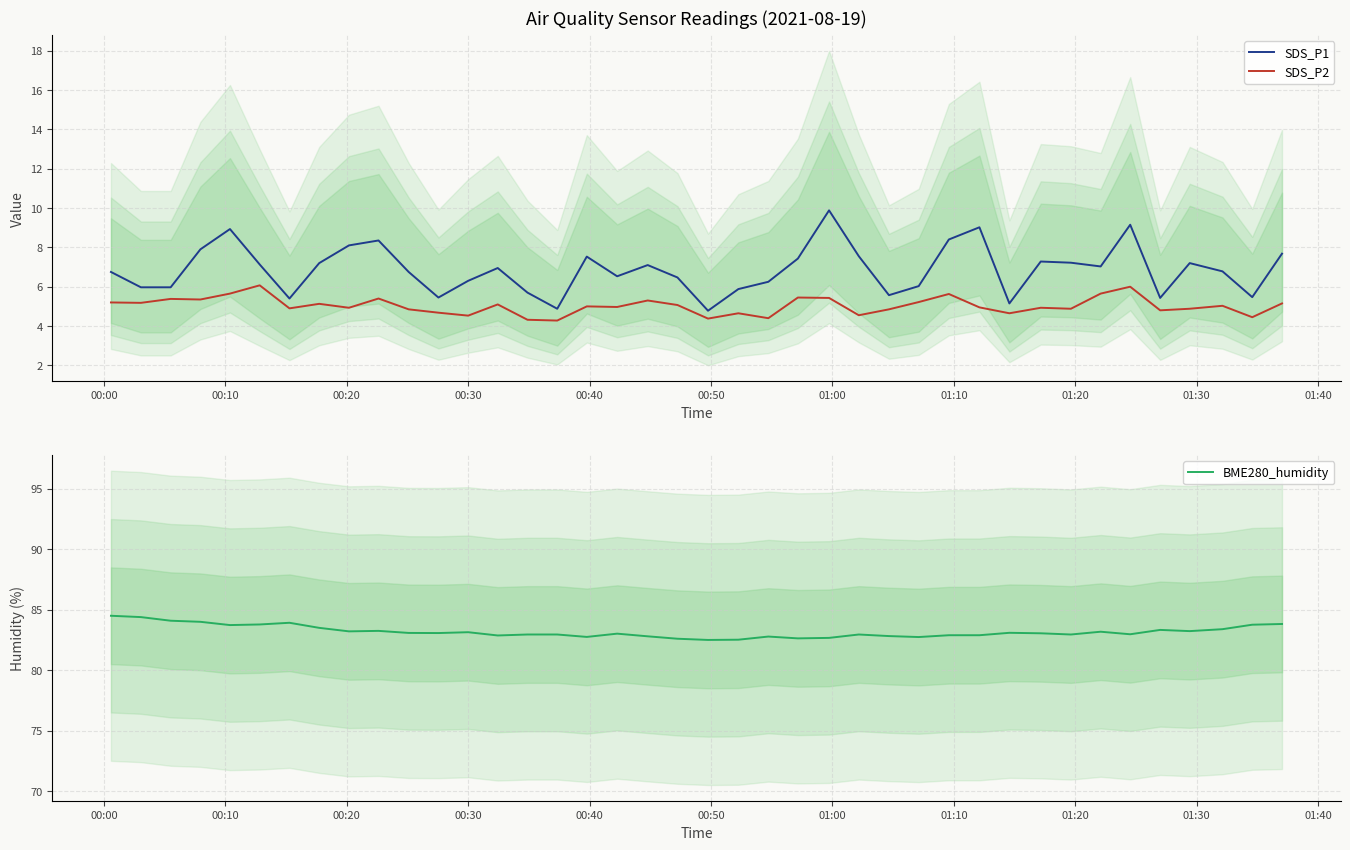

What is the highest value of the SDS_P2 series?

6.1